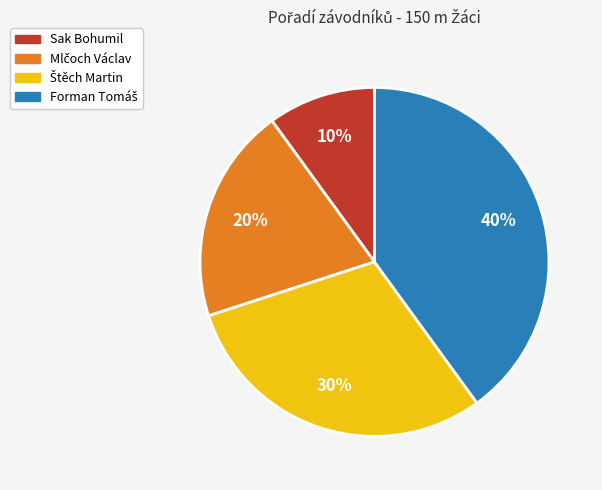

To the nearest percent, what is the difference between the largest and smallest slice percentages?

30%